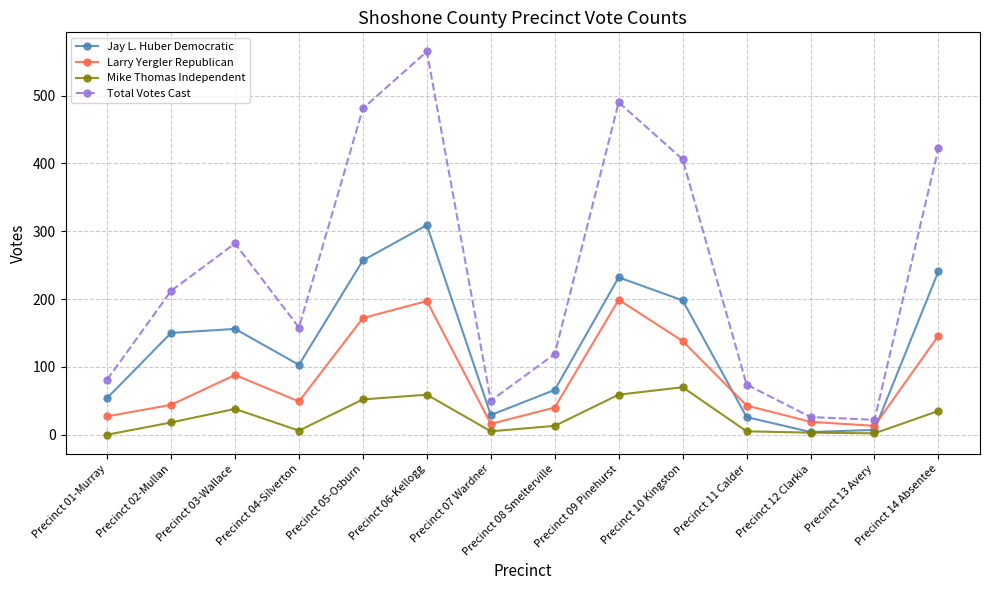

What position from the right is Precinct 13 Avery?

2